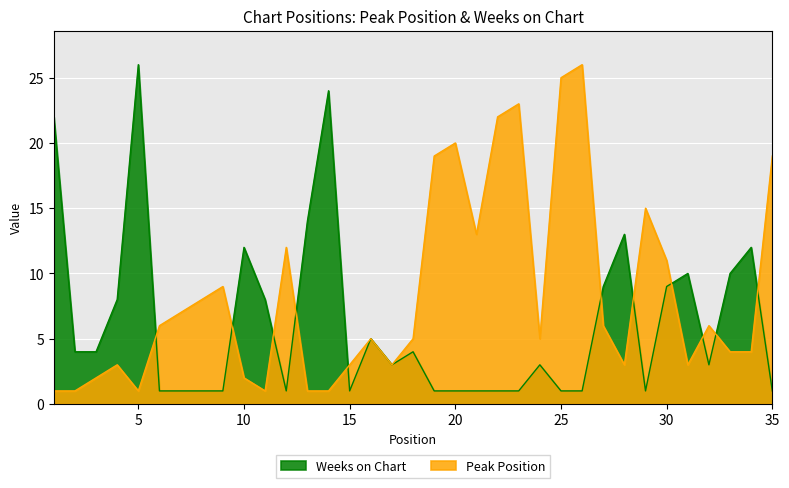

At which category does the chart reach its peak across all series?

26